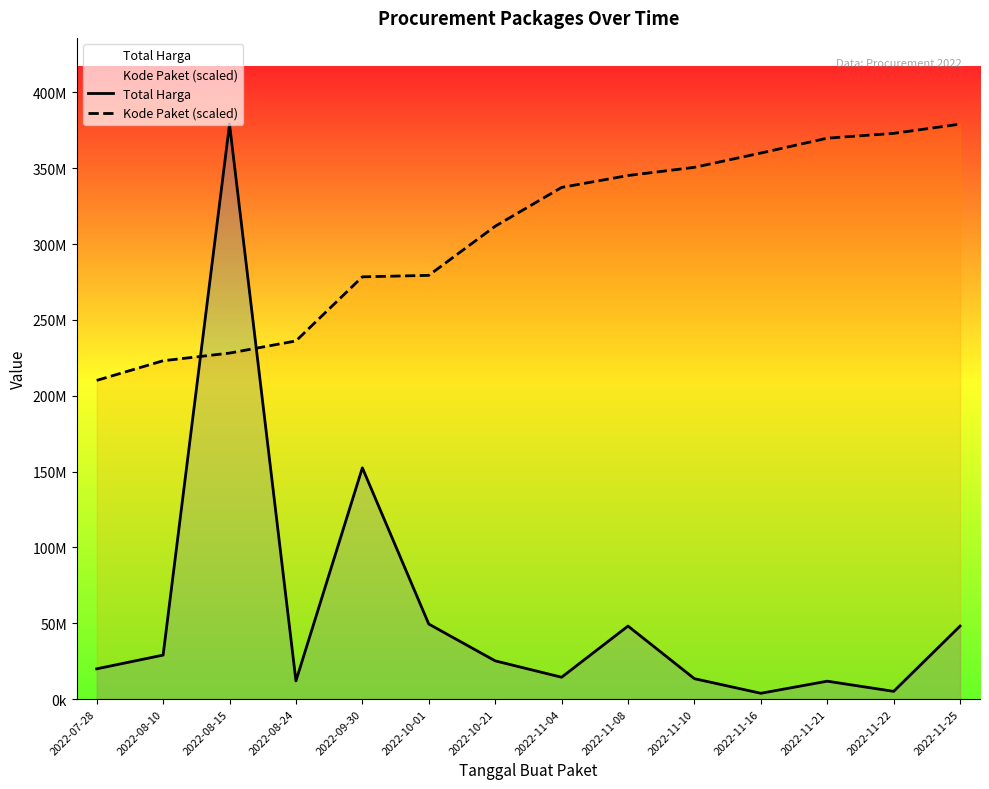

How many data points in Kode Paket (scaled) are above 337331493?

7